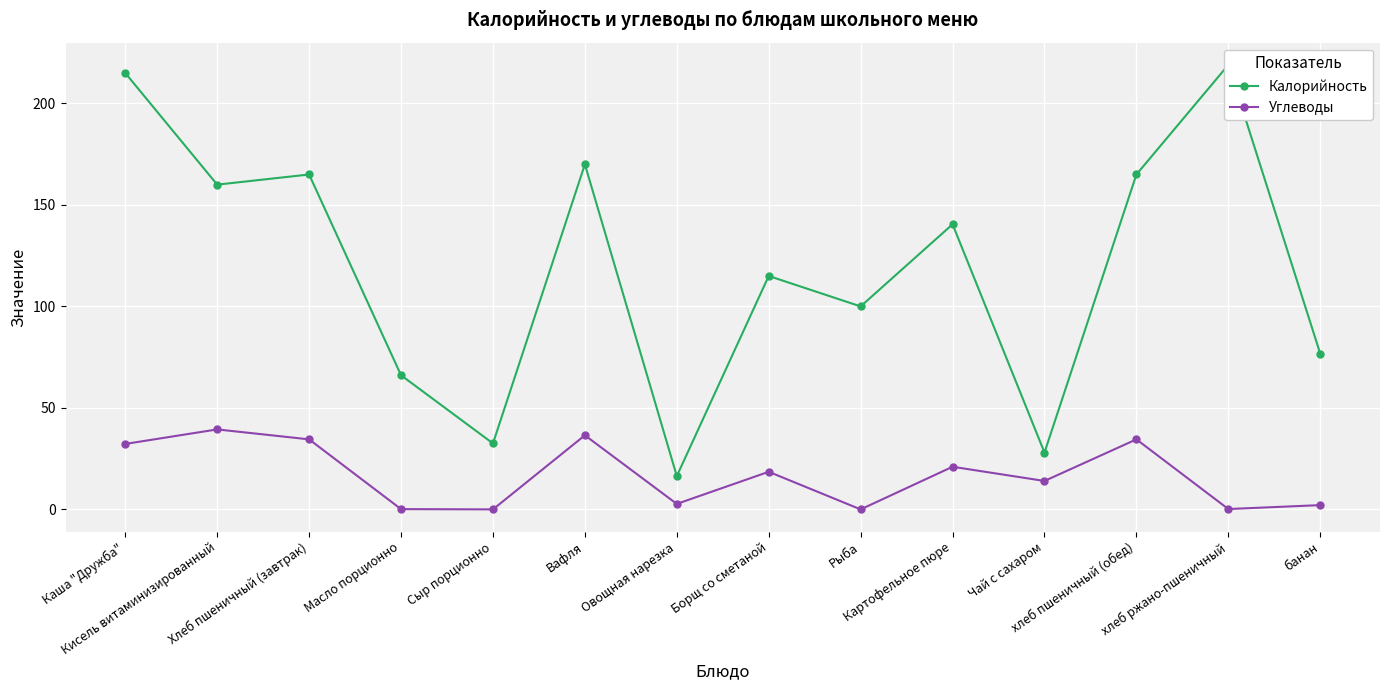

At how many categories does at least one series exceed 199?

2